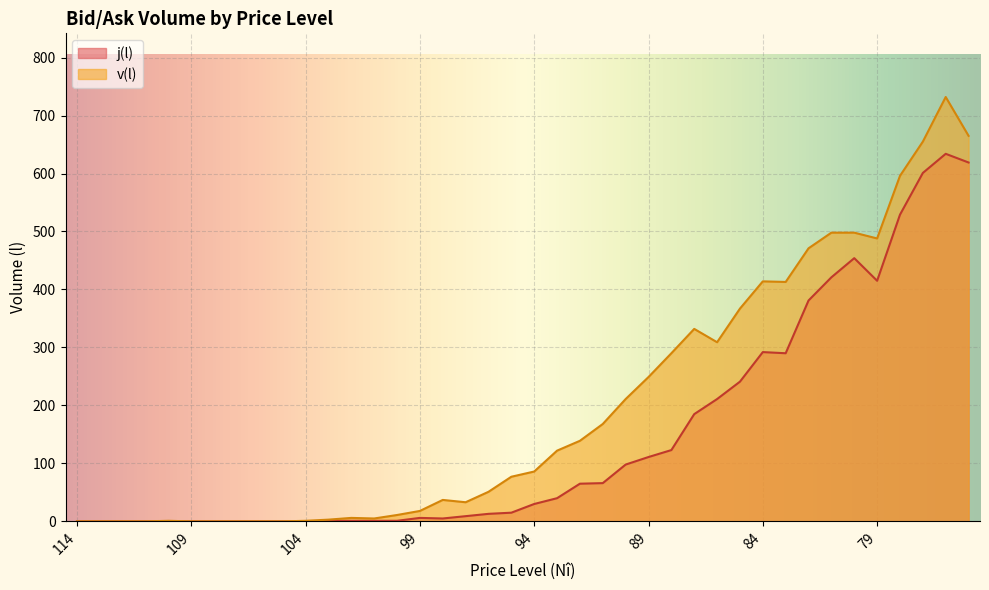

Count the number of categories in the chart.

40